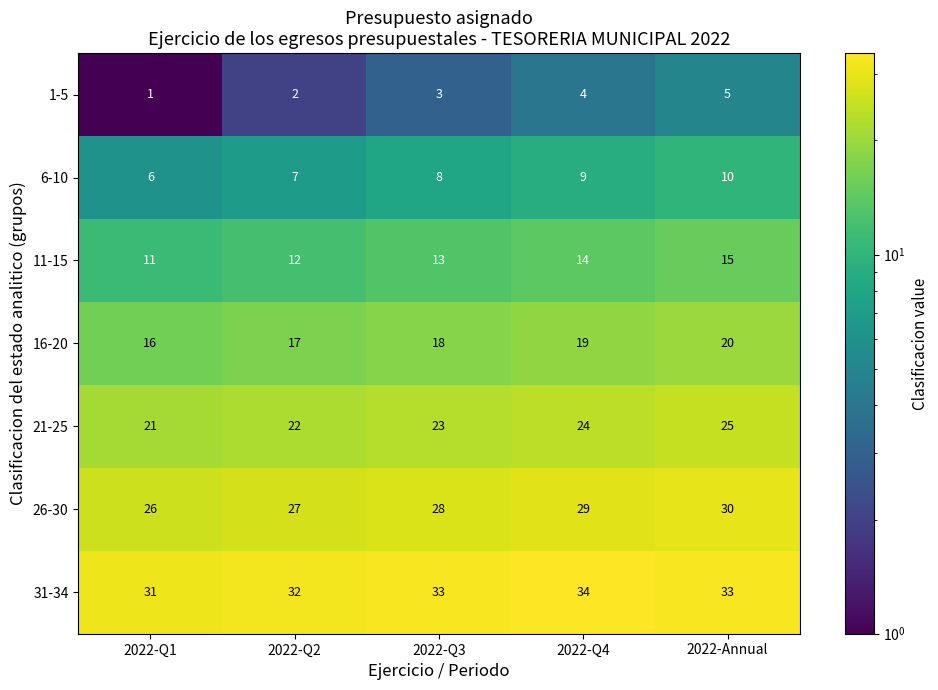

Which category has the highest value in the 11-15 series?

2022-Annual